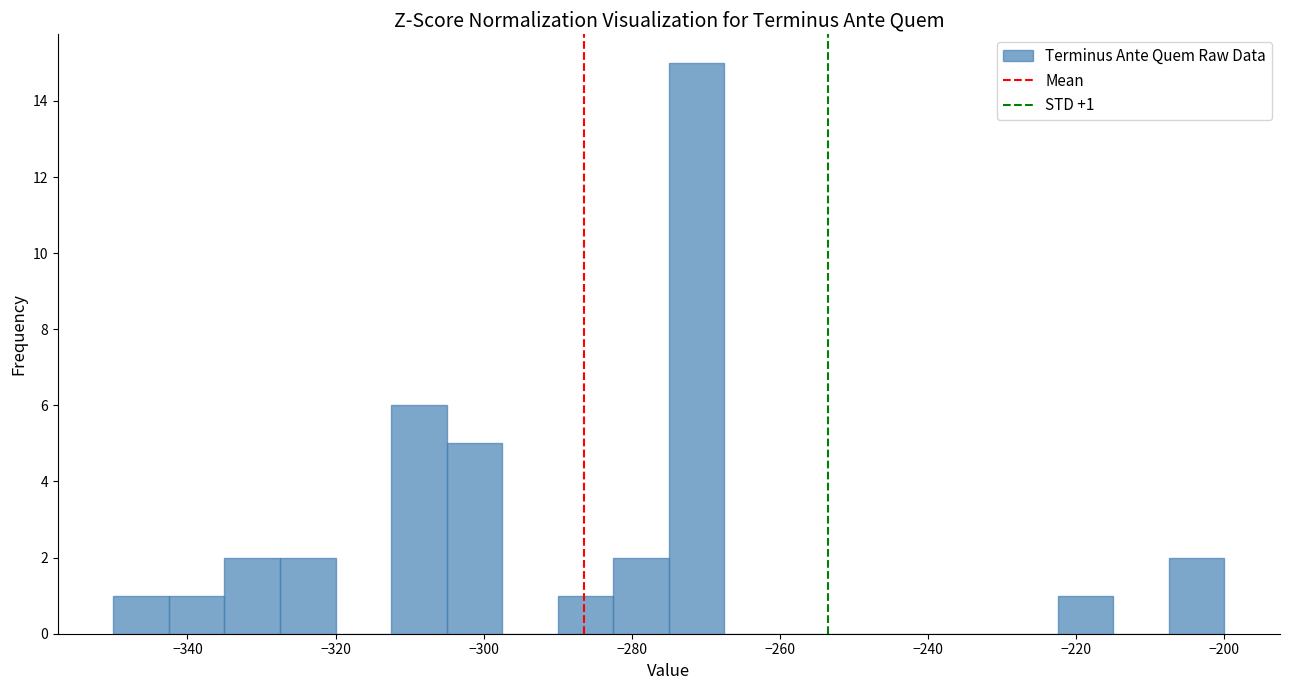

Around what value on the x-axis is the tallest bar? Give the approximate position of its centre, as read against the axis.

-272